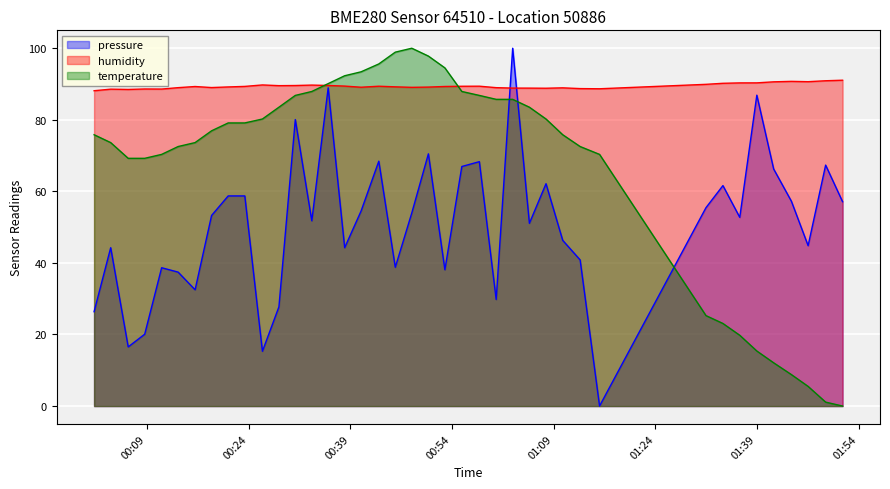

List the series in order of their overall mean, highest first.

humidity, temperature, pressure